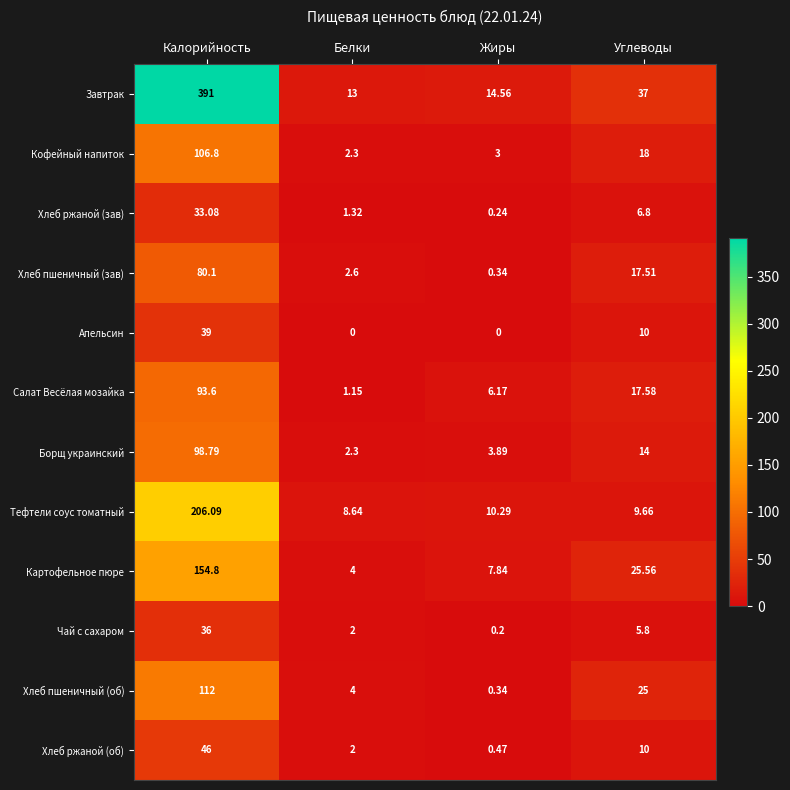

At which label does Салат Весёлая мозайка reach its minimum?

Белки